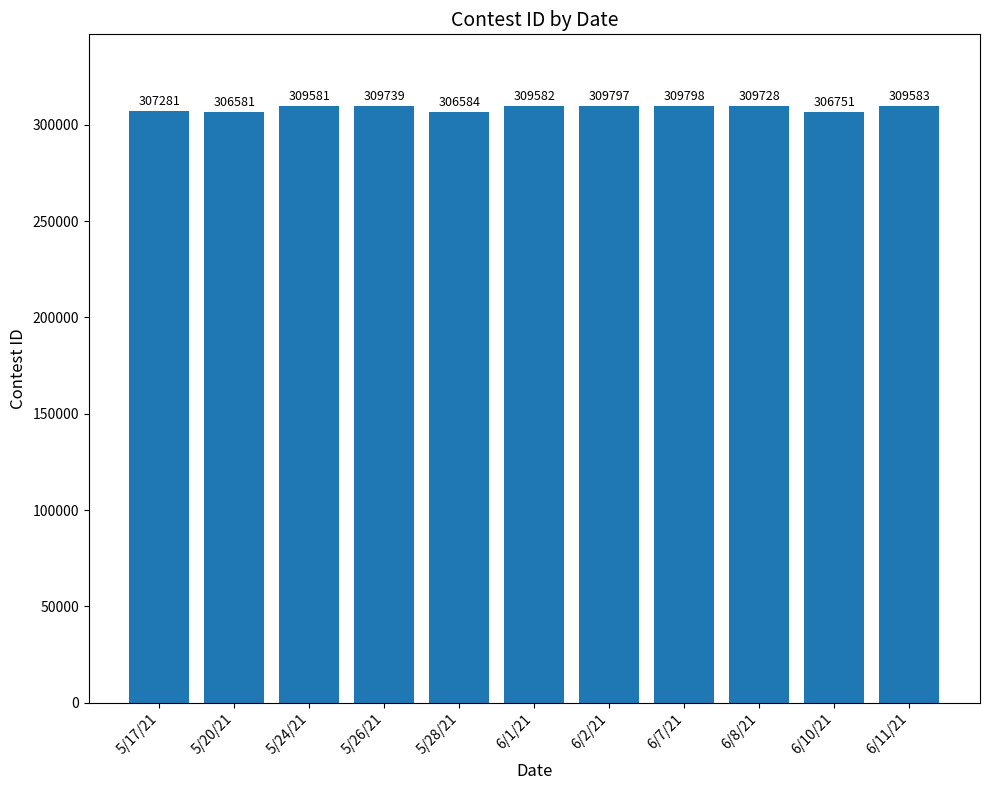

The chart shows a value of 547110 at 6/1/21. True or false?

False